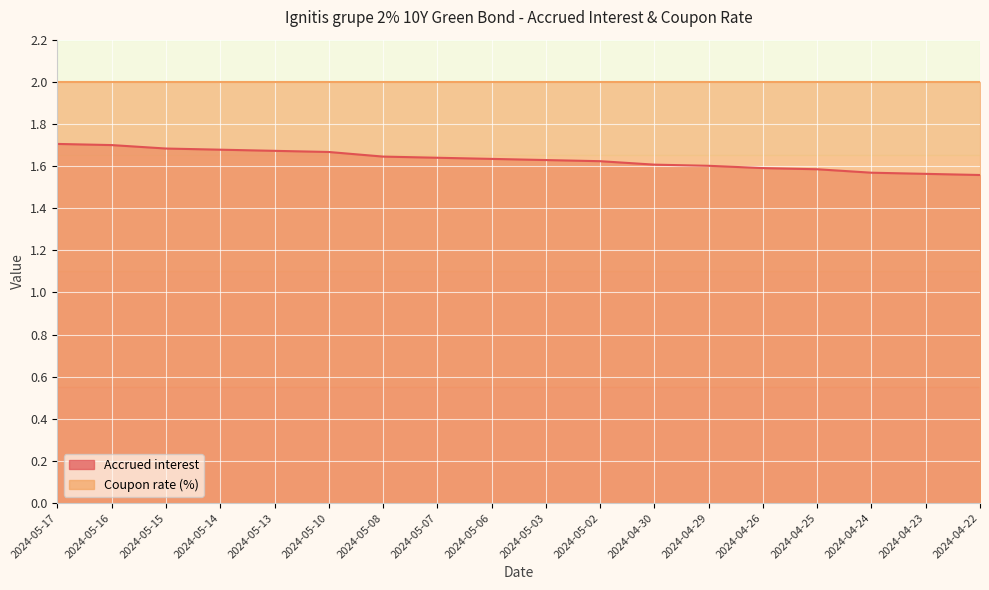

Is it true that the value at 2024-05-15 is 1.7?

True